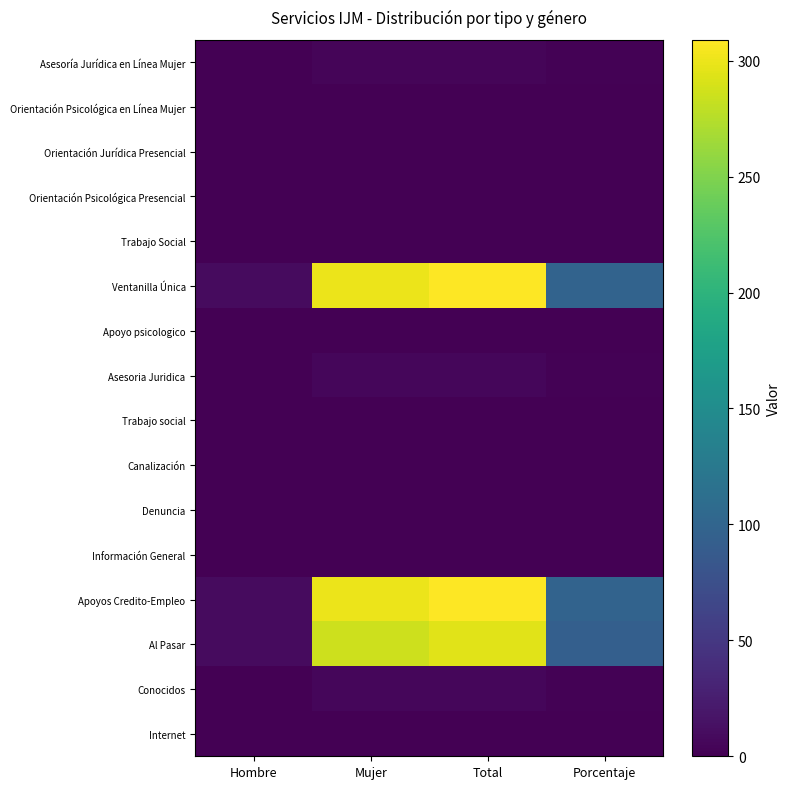

Reading left to right, transcribe all the data shown in this chart.

Asesoría Jurídica en Línea Mujer: Hombre=0.0	Mujer=4.0	Total=4.0	Porcentaje=1.3
Orientación Psicológica en Línea Mujer: Hombre=0.0	Mujer=0.0	Total=0.0	Porcentaje=0.0
Orientación Jurídica Presencial: Hombre=0.0	Mujer=1.0	Total=1.0	Porcentaje=0.3
Orientación Psicológica Presencial: Hombre=0.0	Mujer=0.0	Total=0.0	Porcentaje=0.0
Trabajo Social: Hombre=0.0	Mujer=0.0	Total=0.0	Porcentaje=0.0
Ventanilla Única: Hombre=9.0	Mujer=300.0	Total=309.0	Porcentaje=98.4
Apoyo psicologico: Hombre=0.0	Mujer=0.0	Total=0.0	Porcentaje=0.0
Asesoria Juridica: Hombre=0.0	Mujer=5.0	Total=5.0	Porcentaje=1.6
Trabajo social: Hombre=0.0	Mujer=0.0	Total=0.0	Porcentaje=0.0
Canalización: Hombre=0.0	Mujer=0.0	Total=0.0	Porcentaje=0.0
Denuncia: Hombre=0.0	Mujer=0.0	Total=0.0	Porcentaje=0.0
Información General: Hombre=0.0	Mujer=0.0	Total=0.0	Porcentaje=0.0
Apoyos Credito-Empleo: Hombre=9.0	Mujer=300.0	Total=309.0	Porcentaje=98.4
Al Pasar: Hombre=9.0	Mujer=286.0	Total=295.0	Porcentaje=93.9
Conocidos: Hombre=0.0	Mujer=5.0	Total=5.0	Porcentaje=1.6
Internet: Hombre=0.0	Mujer=1.0	Total=1.0	Porcentaje=0.3